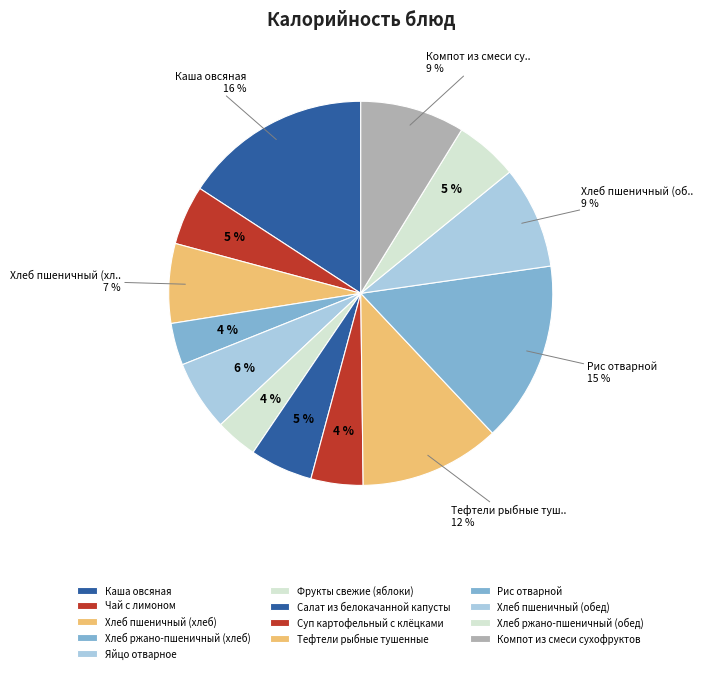

True or false: Тефтели рыбные тушенные accounts for 12% of the total.

True